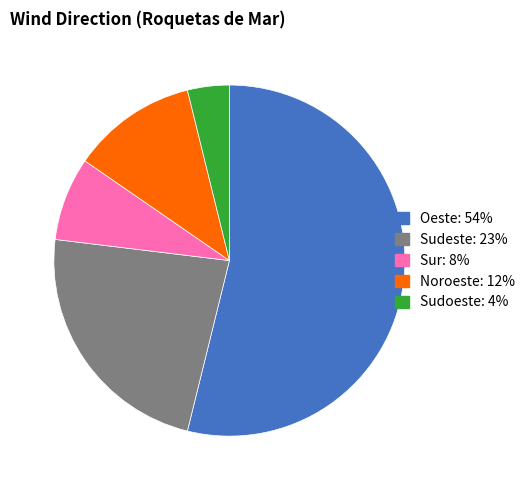

How many segments does this pie chart have?

5